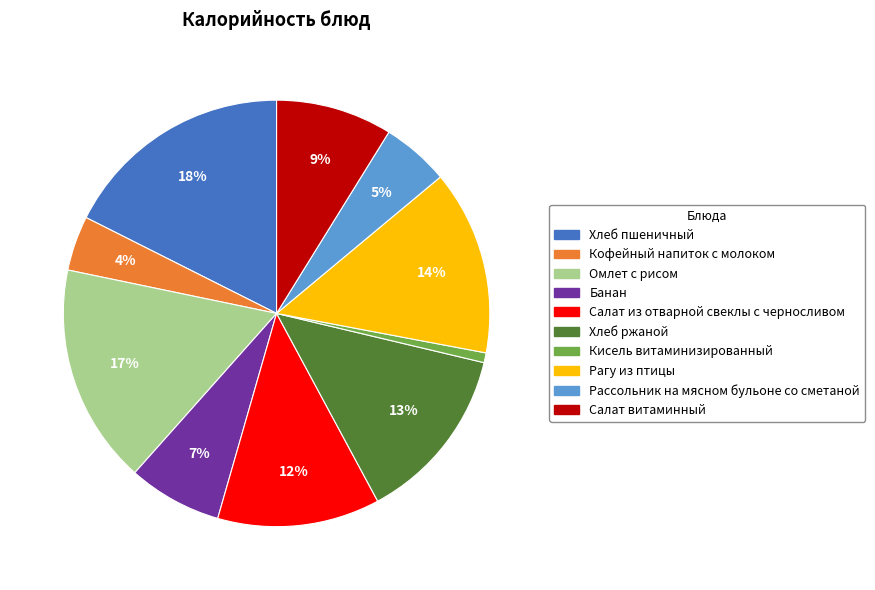

Is it true that Рагу из птицы is 14% of the pie?

True